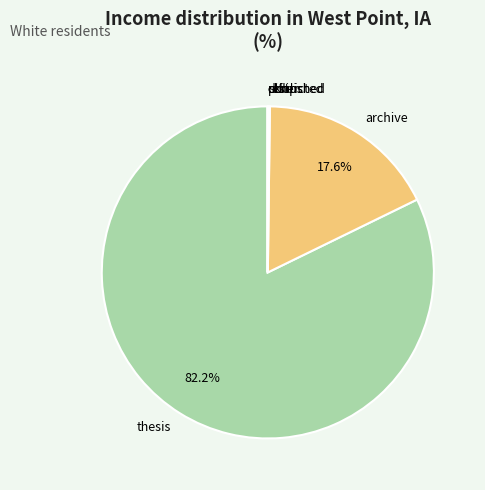

Which has a higher value, thesis or archive?

thesis